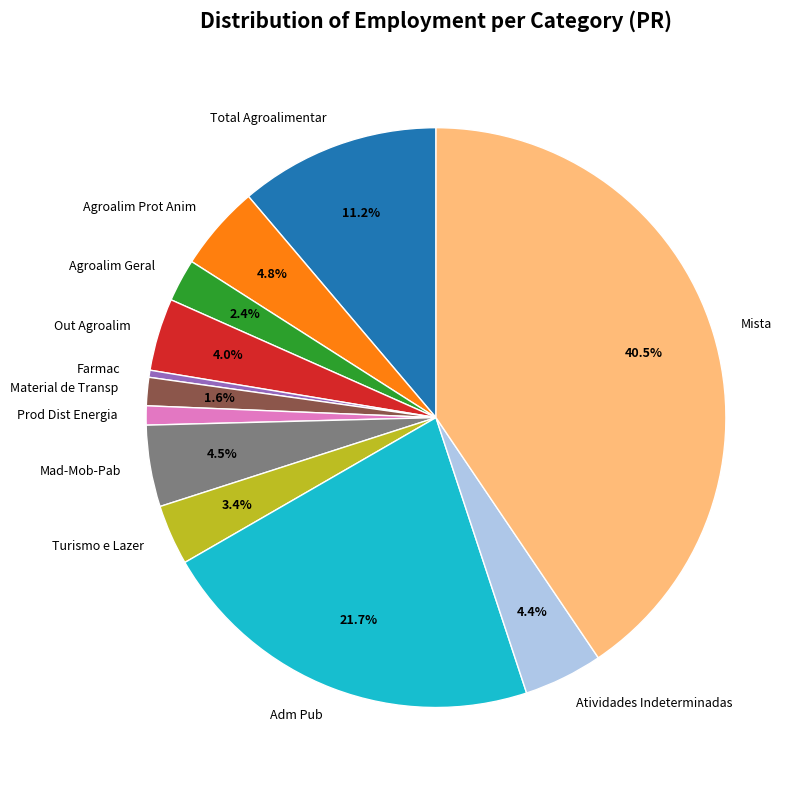

Which has a higher value, Prod Dist Energia or Mista?

Mista